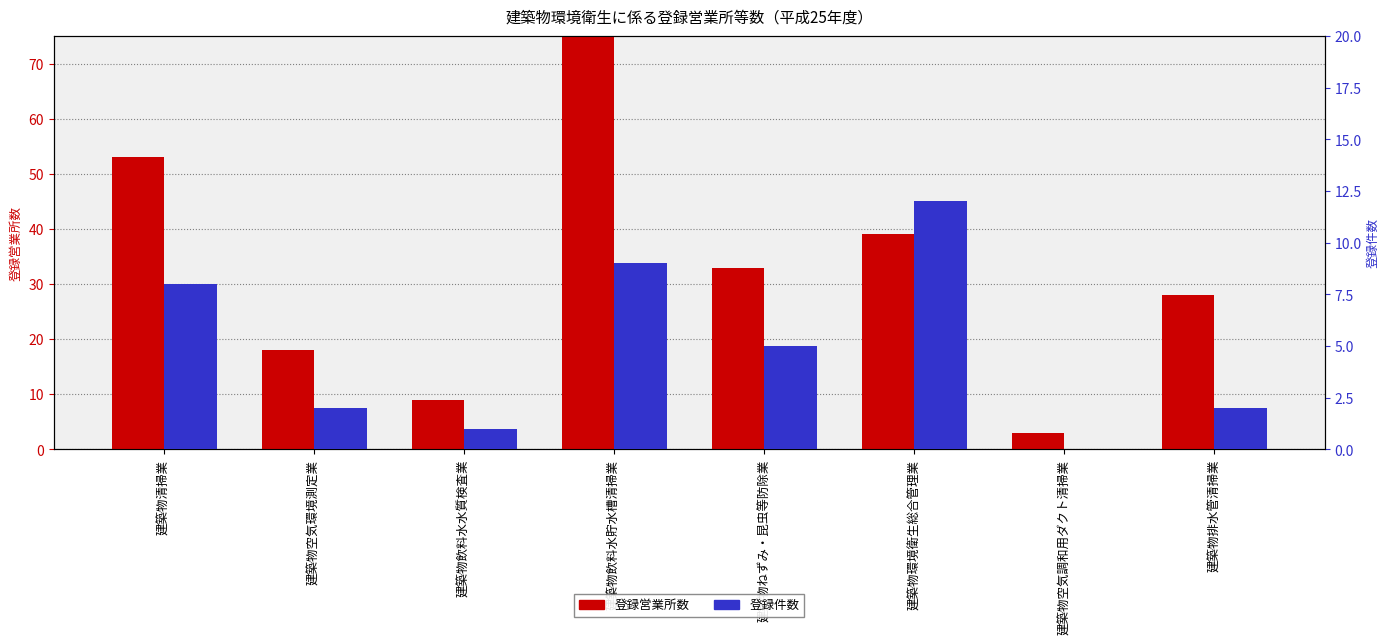

The 登録営業所数 series shows 28 at 建築物排水管清掃業. True or false?

True